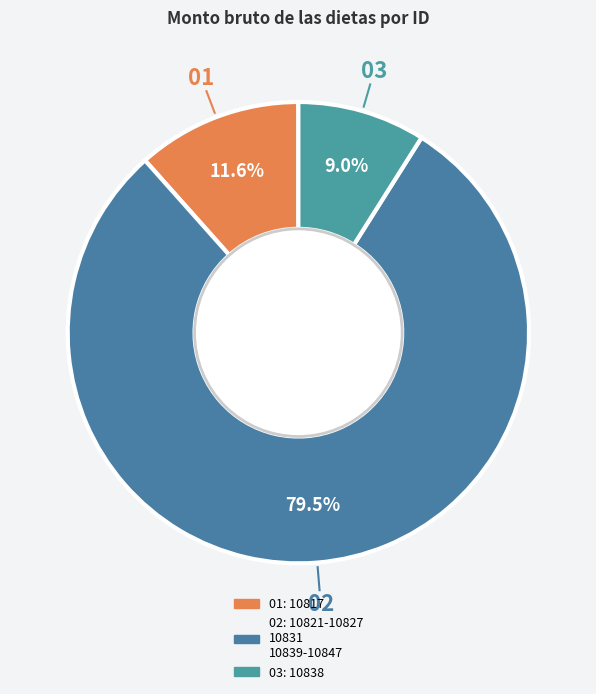

How many slices are in this pie chart?

3